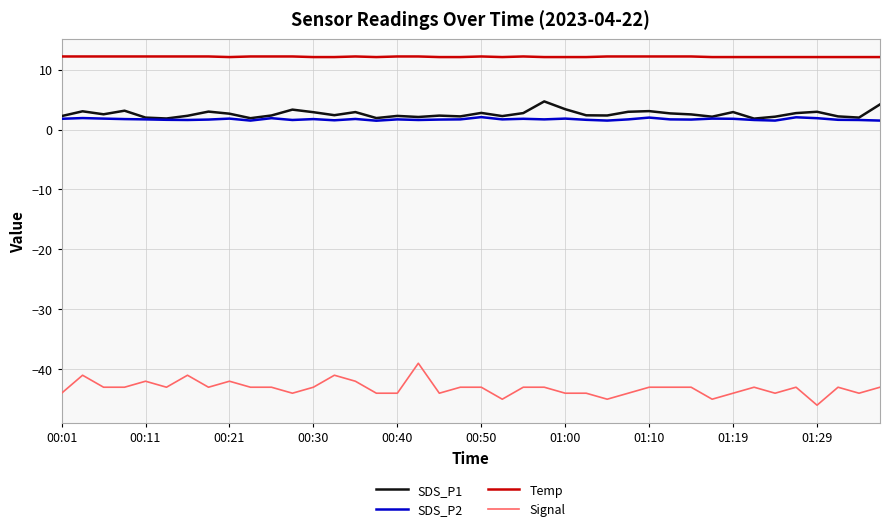

Which series has the largest total across all categories?

Temp